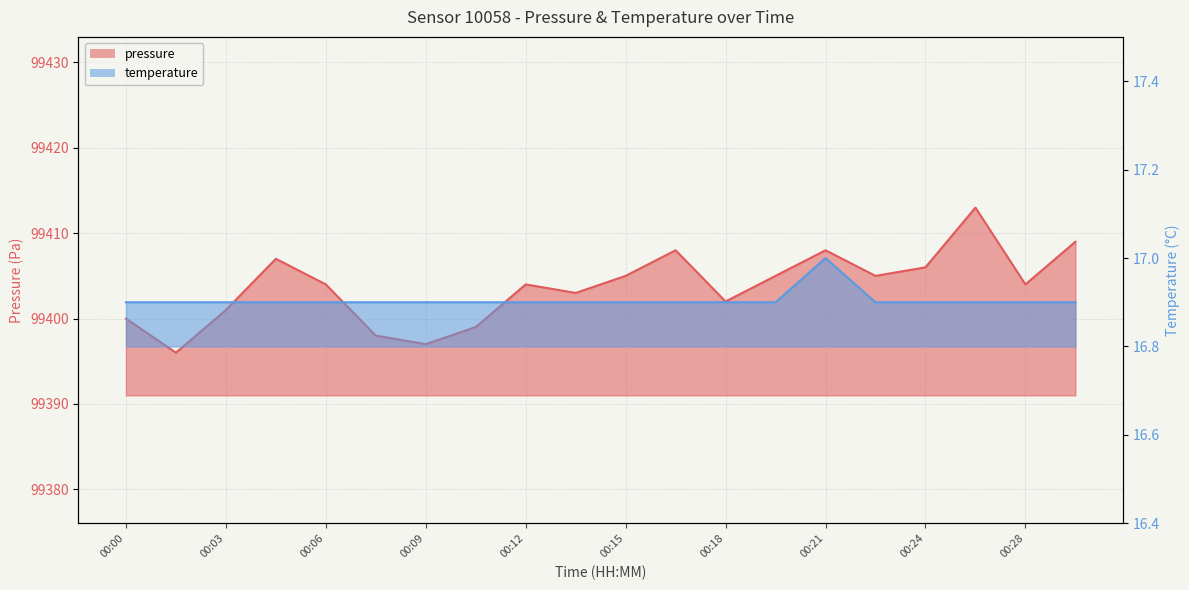

Which category has the highest value across all series?

00:26